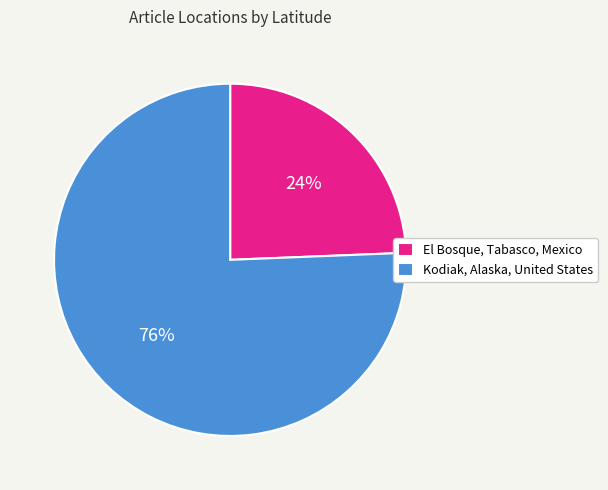

What is the majority slice?

Kodiak, Alaska, United States